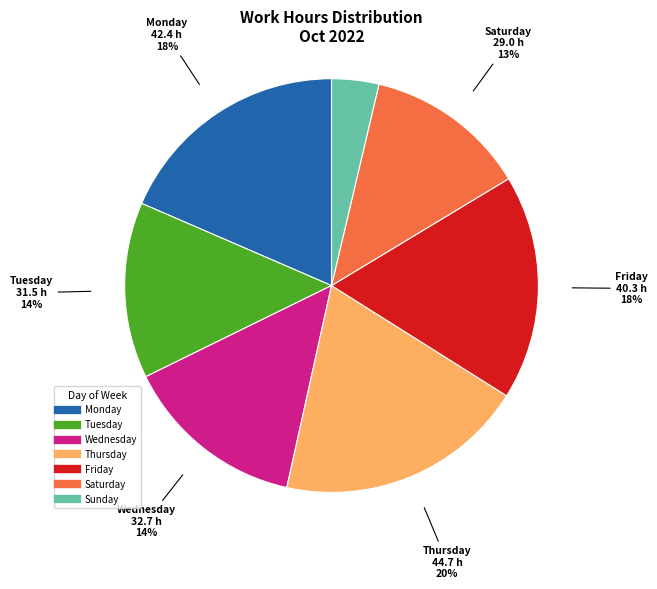

To the nearest percent, what is the difference between the largest and smallest slice percentages?

16%